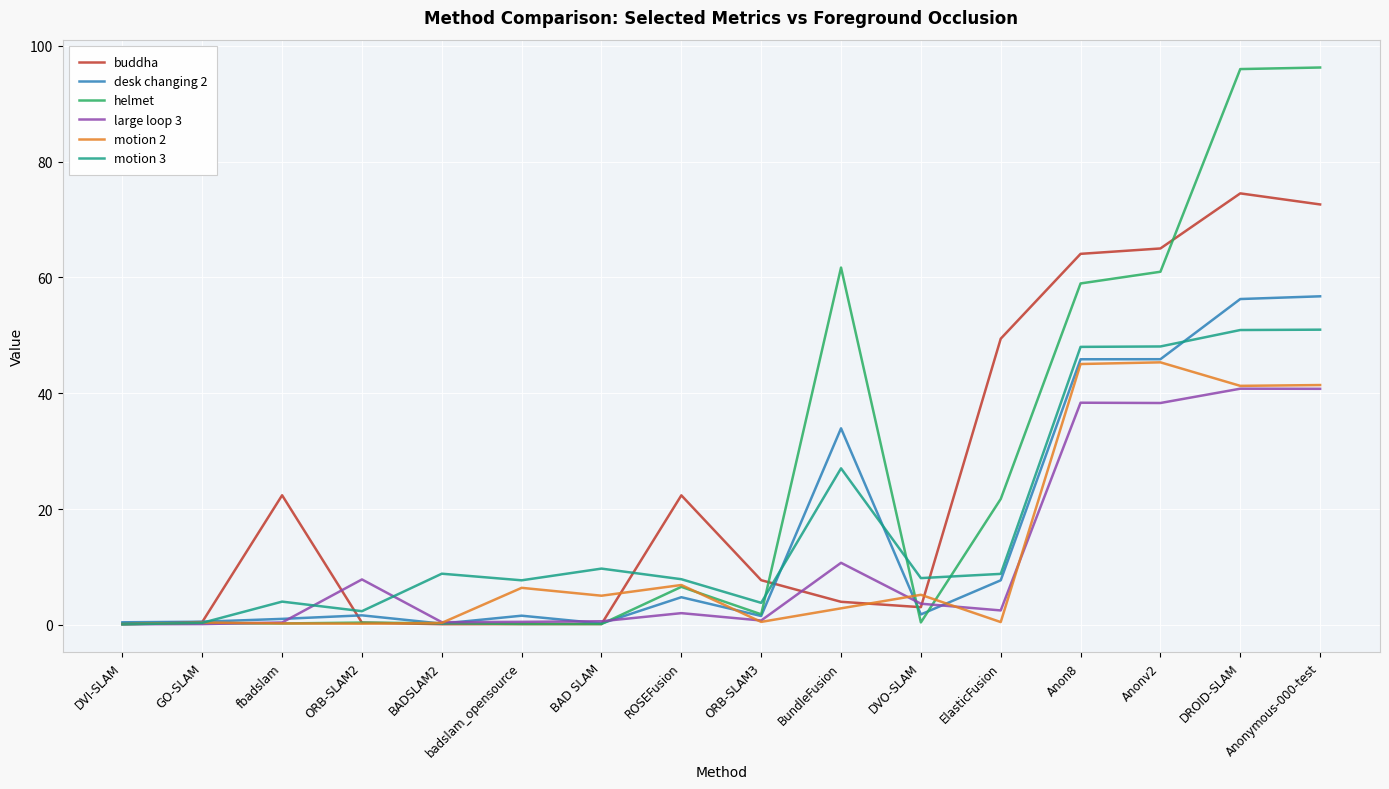

Is it true that buddha equals 72.6 at Anonymous-000-test?

True